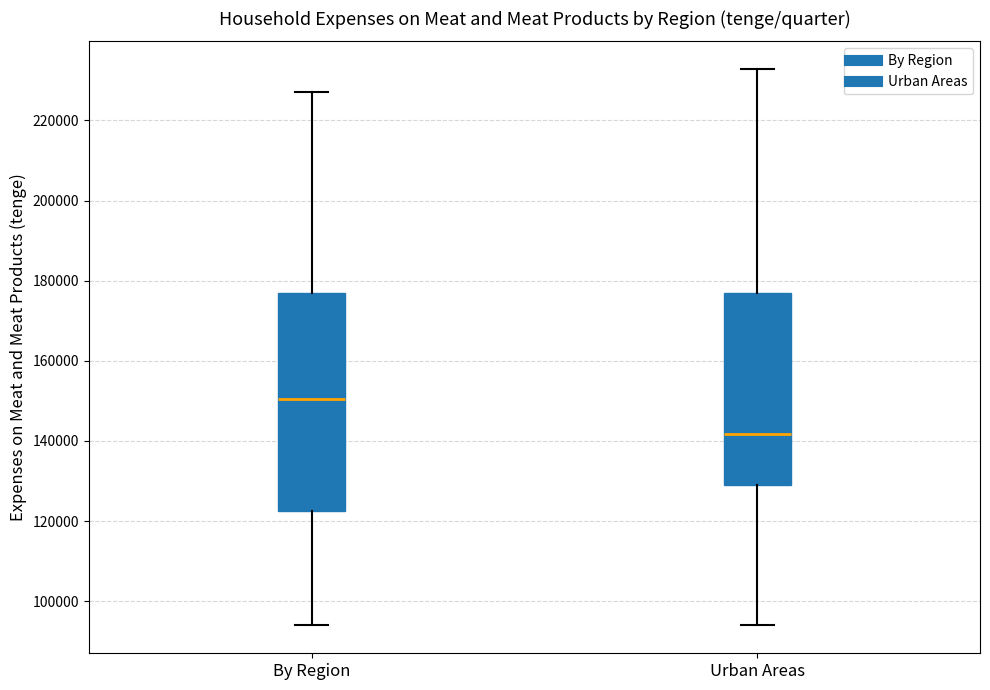

Reading left to right, read every box against the y-axis: the position of its median line, the range the box covers, and the ends of its whiskers. The values are not printed on the chart, so give them approximately, as read against the axis.

By Region: median 150000, box 122000 to 176000, whiskers 94000 to 228000
Urban Areas: median 142000, box 128000 to 176000, whiskers 94000 to 232000